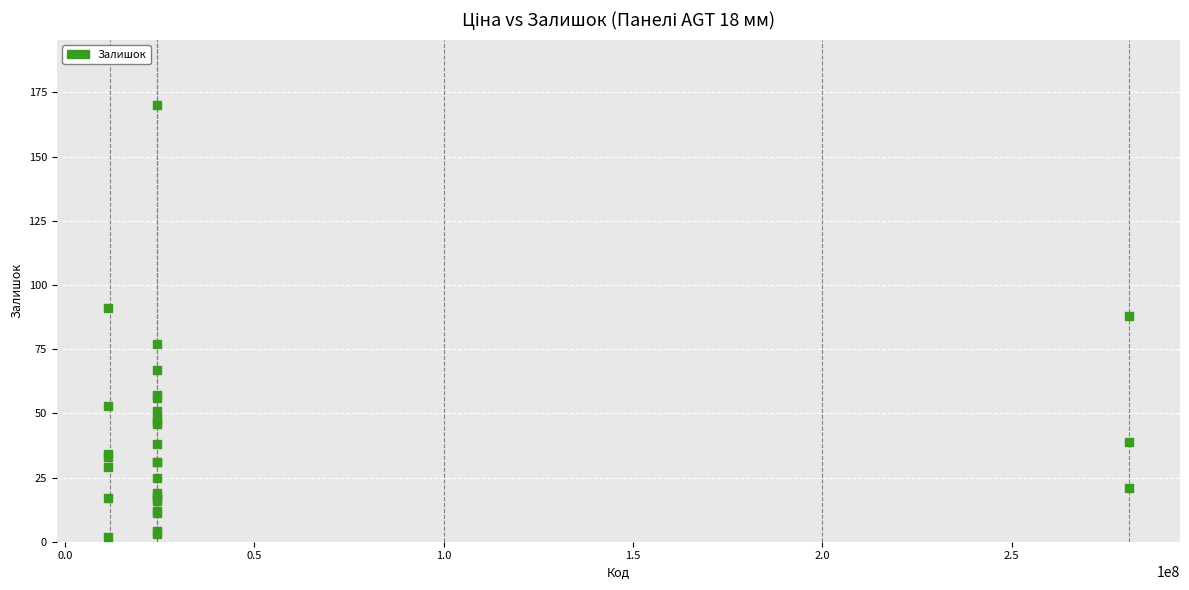

What Y value in the scatter plot is closest to 86?

88